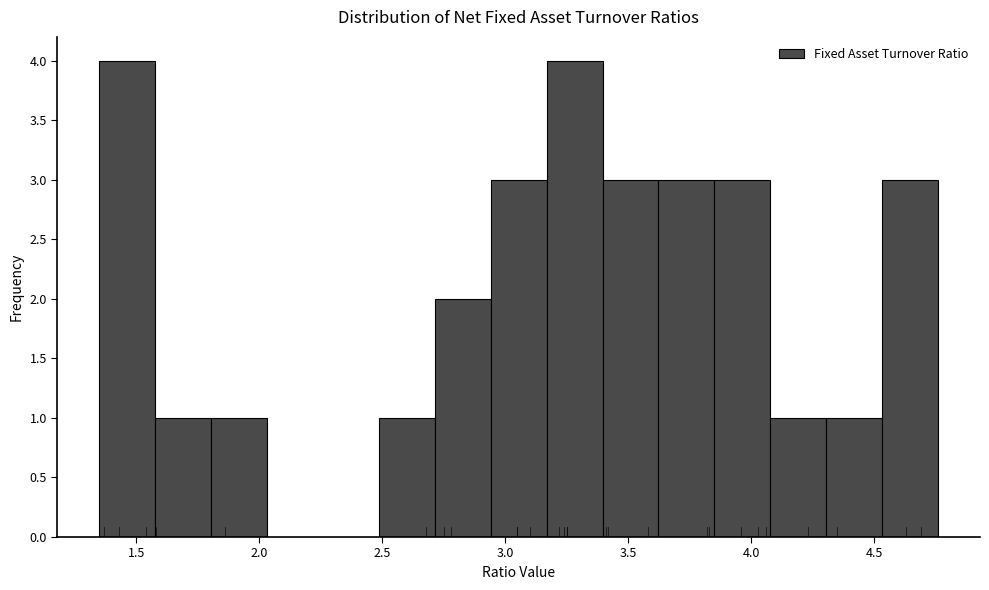

Reading left to right, list every bar in this chart as the range it spans on the x-axis followed by its height. Neither the bar edges nor the heights are printed on the chart, so give them approximately, as read against the axes.

1.35 to 1.60: 4
1.60 to 1.80: 1
1.80 to 2.05: 1
2.05 to 2.25: 0
2.25 to 2.50: 0
2.50 to 2.70: 1
2.70 to 2.95: 2
2.95 to 3.15: 3
3.15 to 3.40: 4
3.40 to 3.60: 3
3.60 to 3.85: 3
3.85 to 4.10: 3
4.10 to 4.30: 1
4.30 to 4.55: 1
4.55 to 4.75: 3